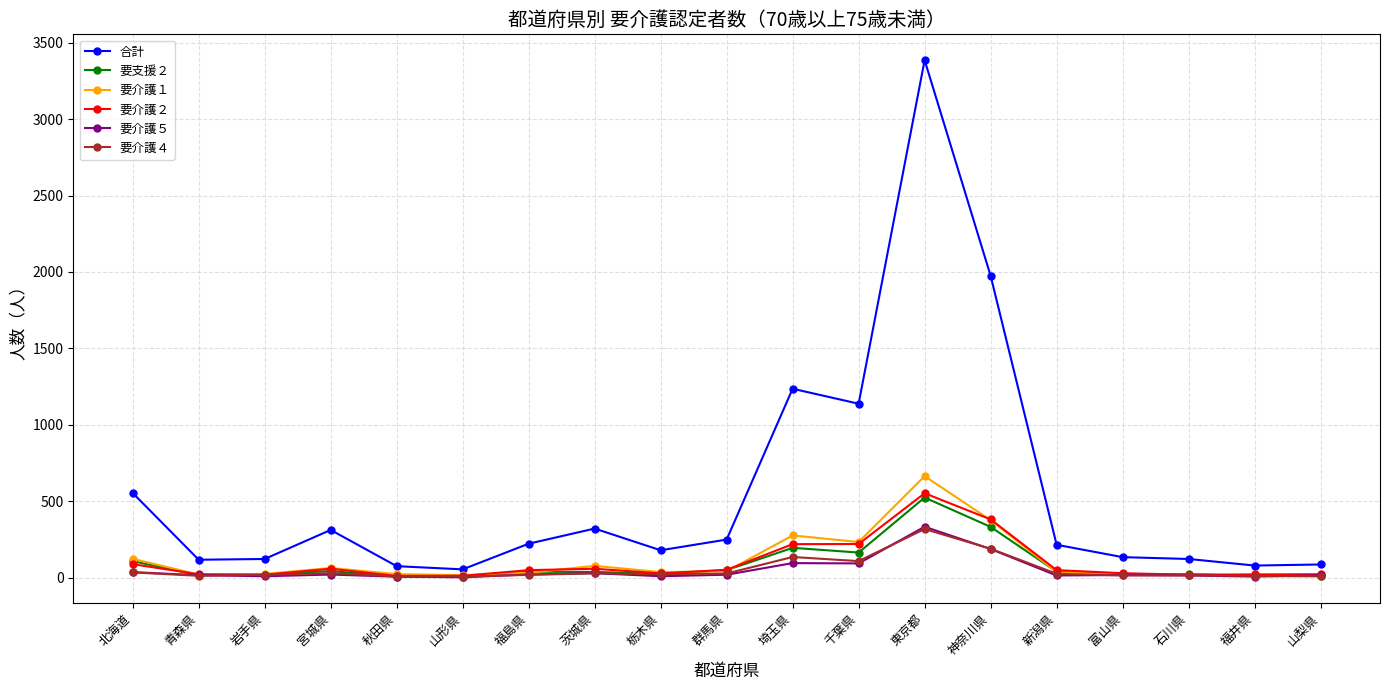

Which series changed the most between 福島県 and 神奈川県?

合計